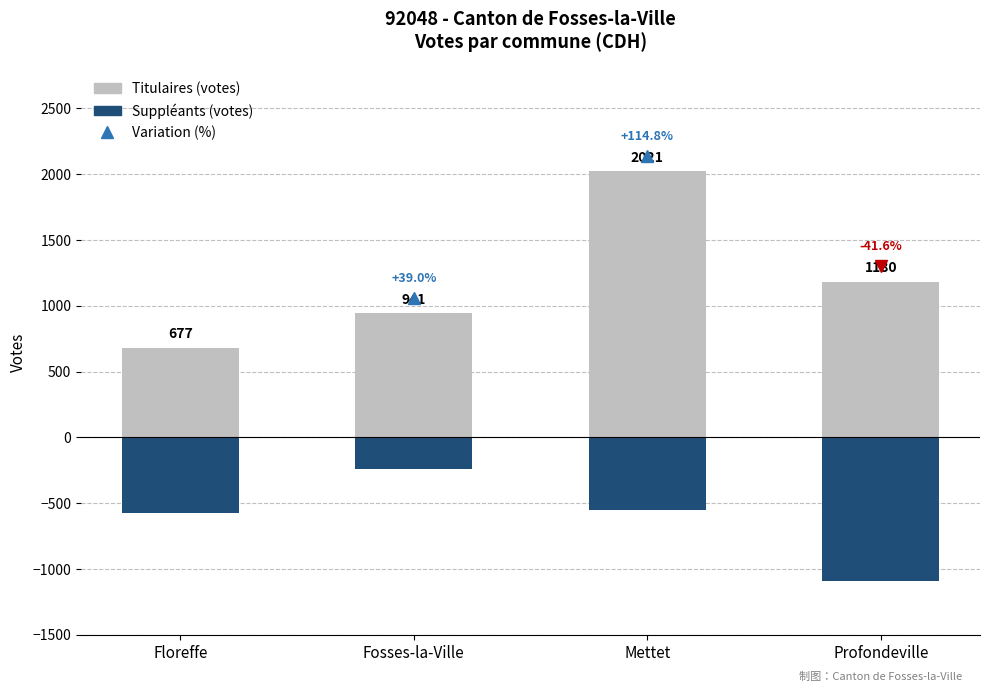

At which label does Titulaires (votes) first exceed 1180?

Mettet